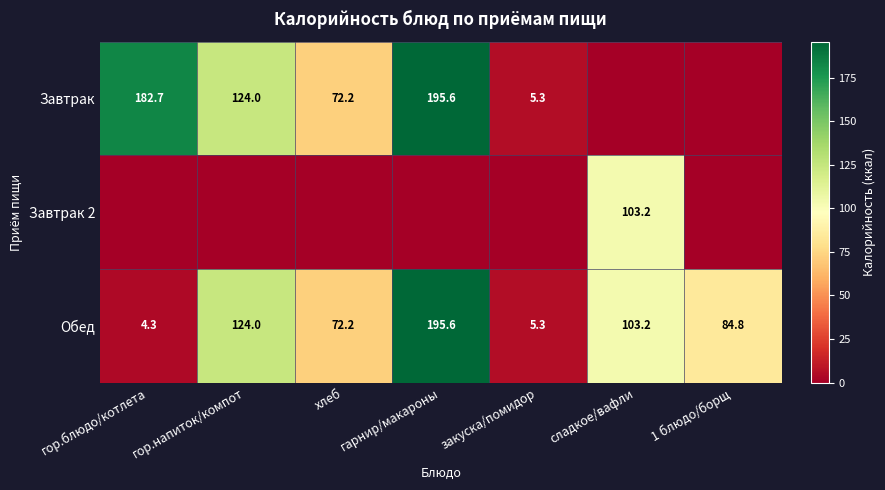

At which label is Обед closest to 99?

сладкое/вафли